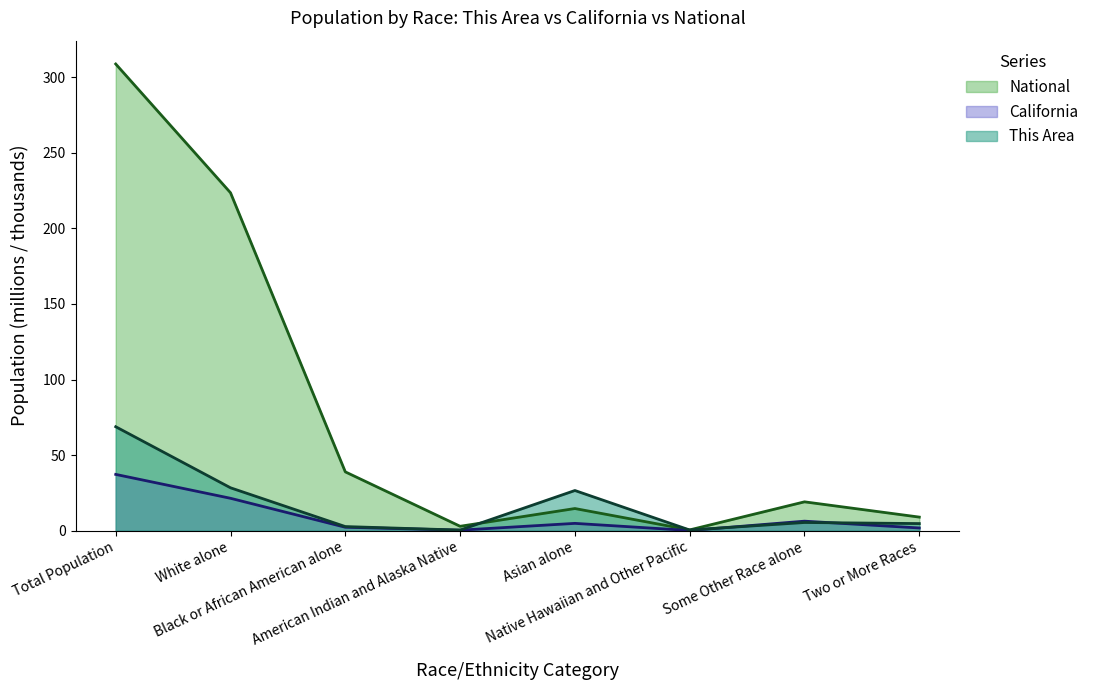

Which category has the lowest value across all series?

Native Hawaiian and Other Pacific